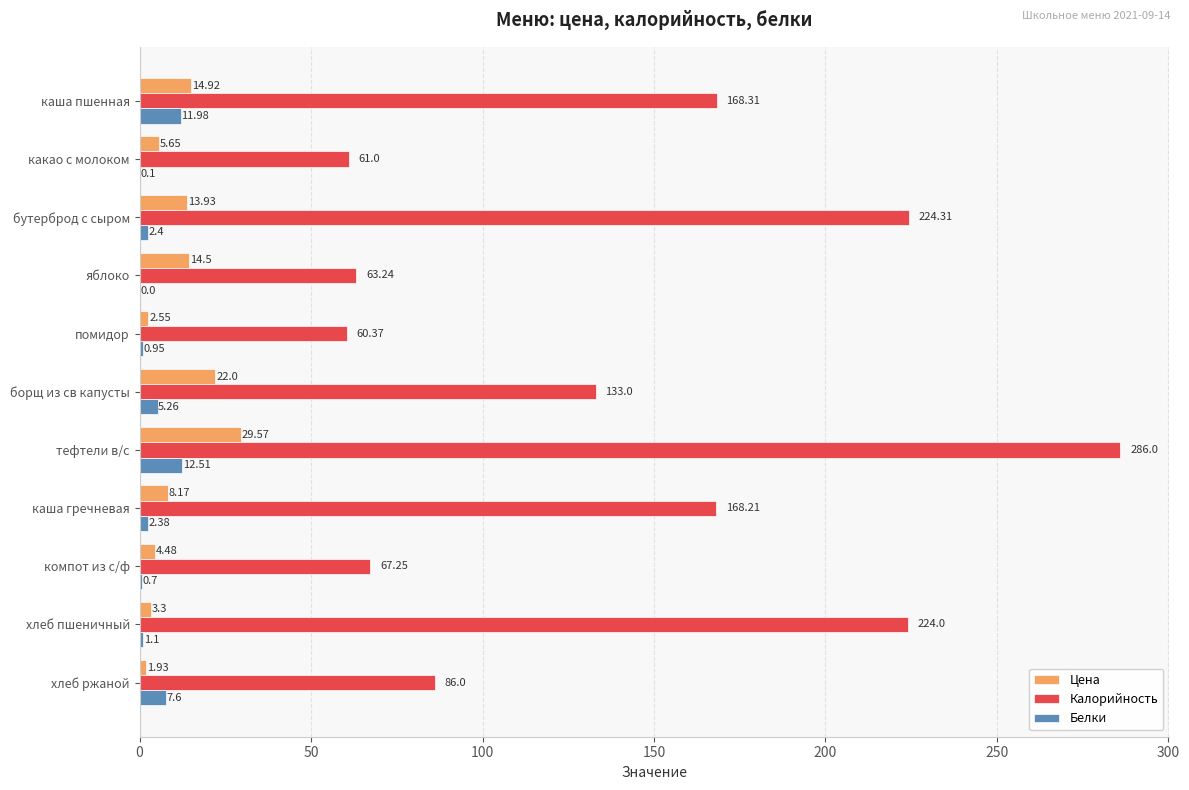

At which category is the sum across all series the highest?

тефтели в/с